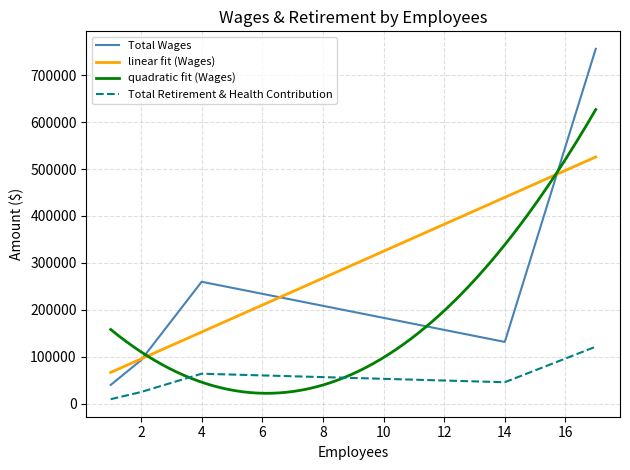

Is the value of Total Wages at 4 greater than the value of Total Retirement & Health Contribution at 17?

Yes